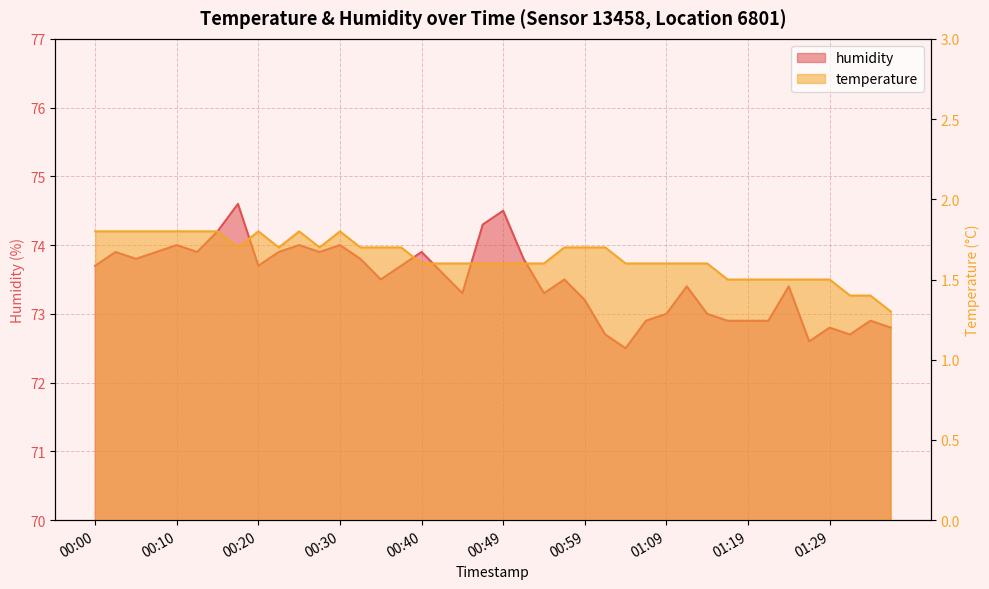

Is it true that temperature equals 2.1 at 01:34?

False